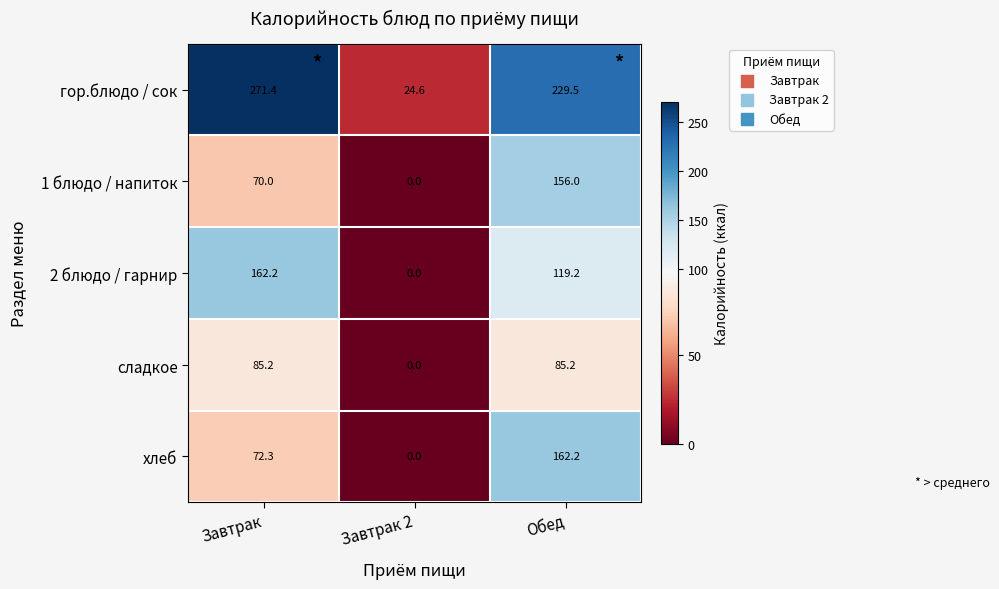

How many data points does each series have?

3